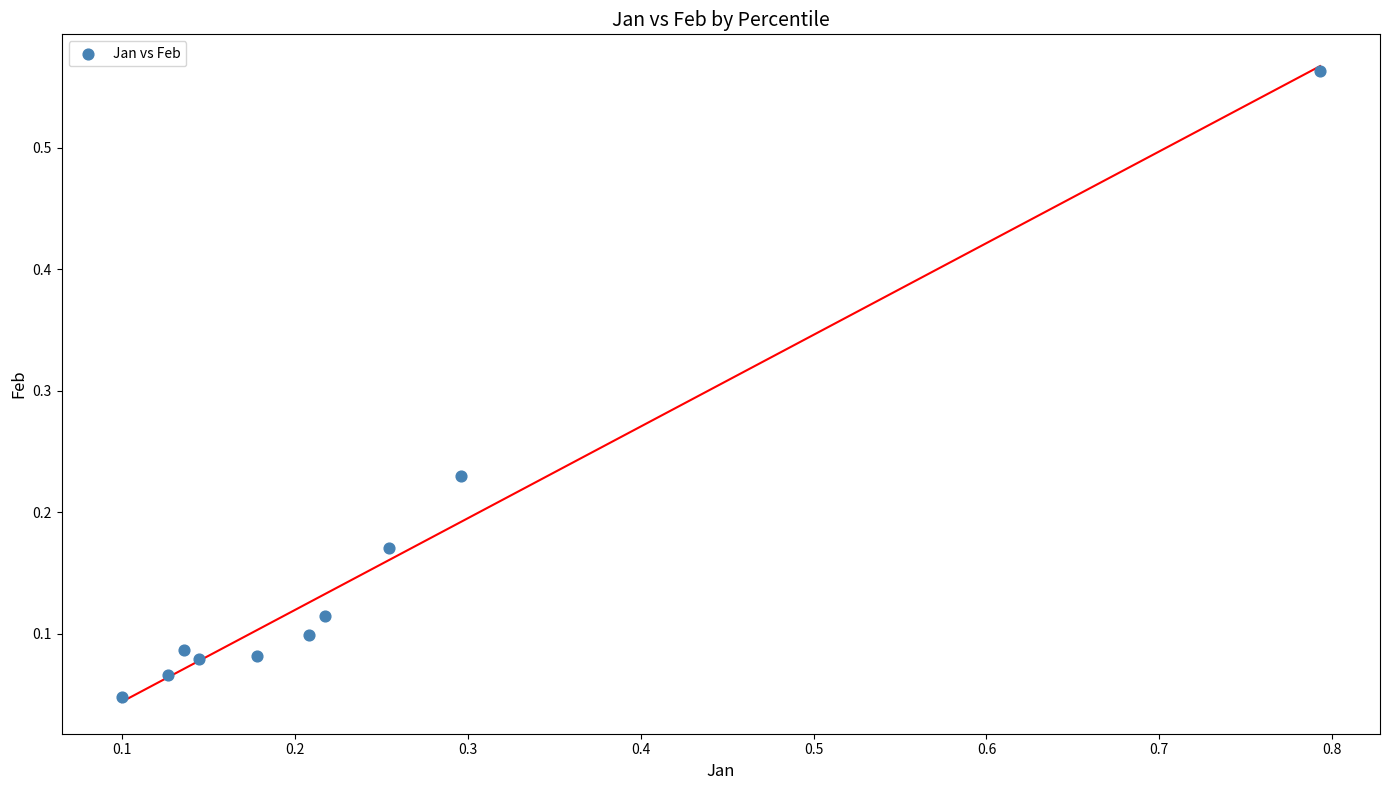

What is the range of Y values (max minus min)?

0.5